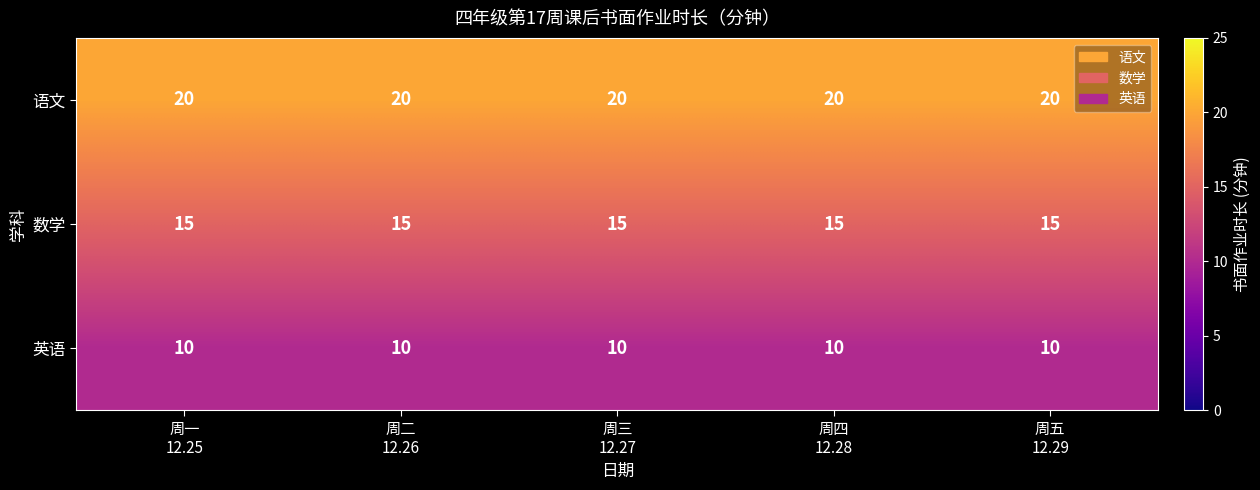

What is the sum of all 数学 values?

75